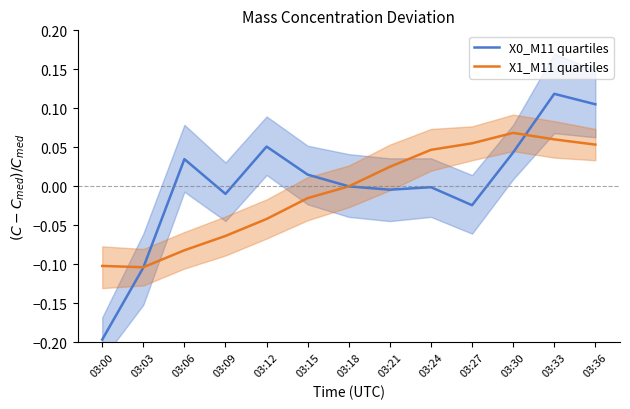

What is the sum of the X0_M11 quartiles values at 03:33 and 03:18?

0.1